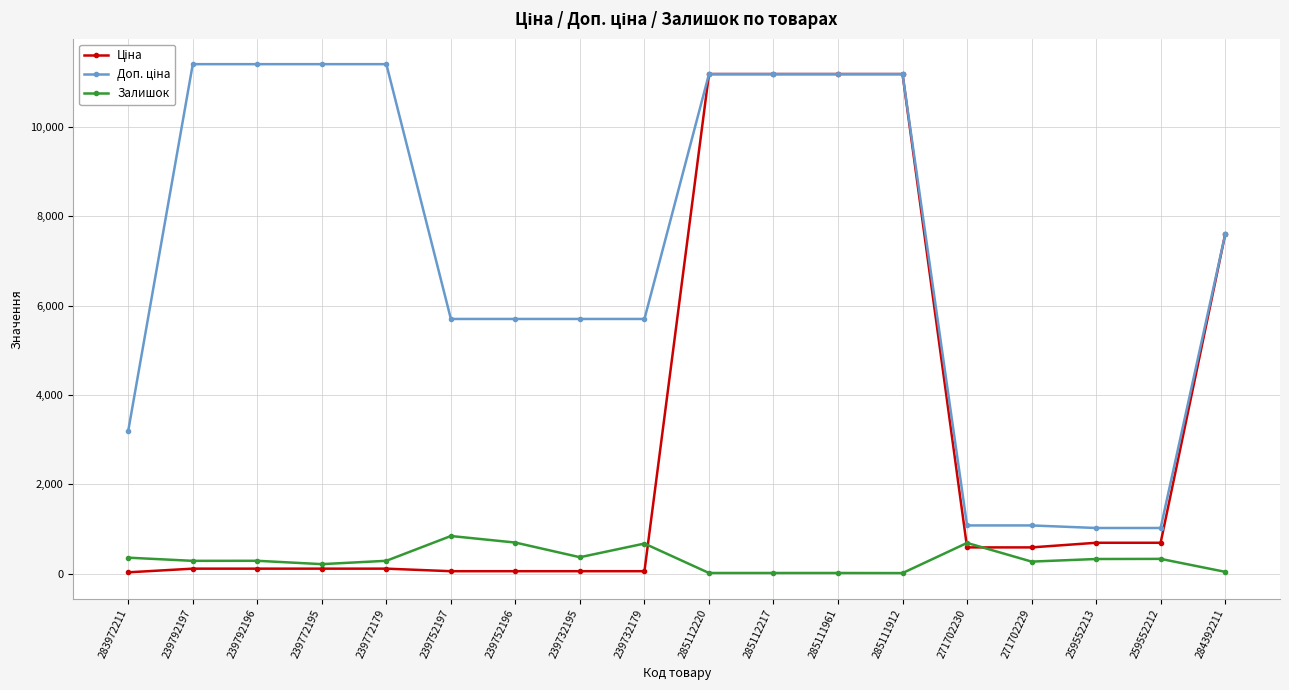

The Залишок series shows 698.0 at 239752196. True or false?

True